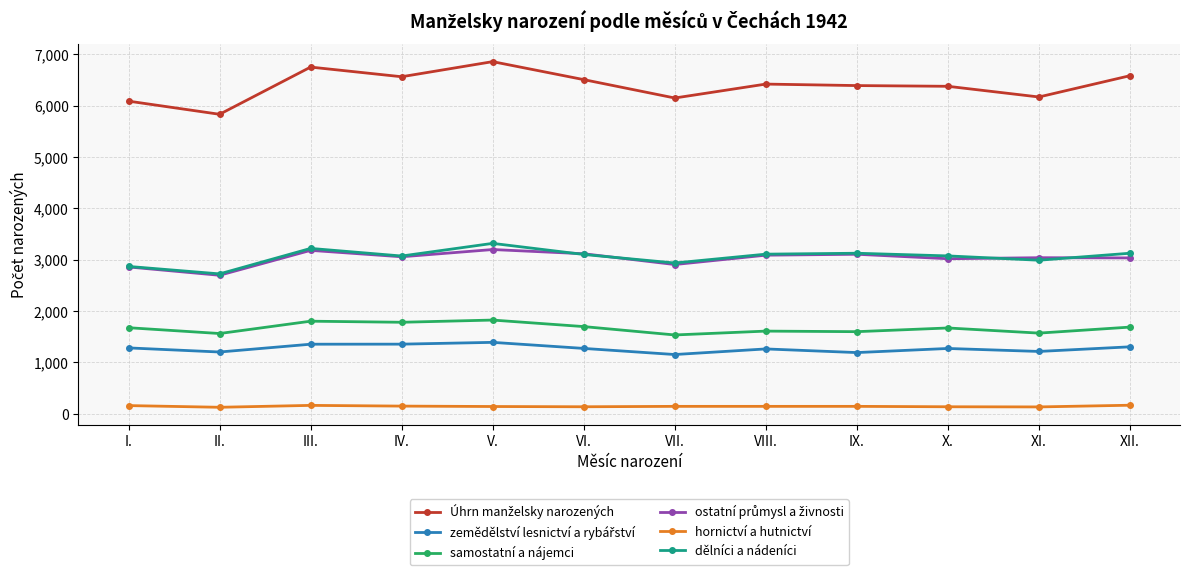

True or false: samostatní a nájemci and dělníci a nádeníci intersect in this chart.

False